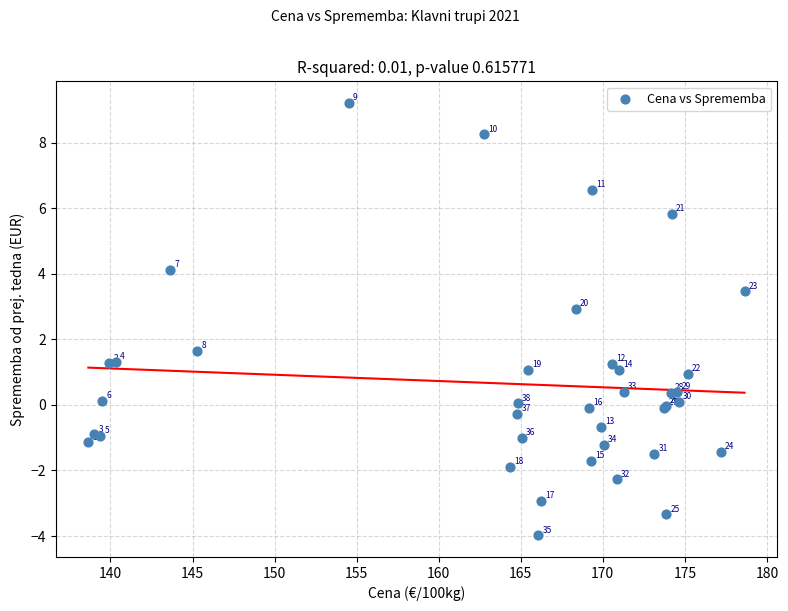

What Y value in the scatter plot is closest to 2?

1.7